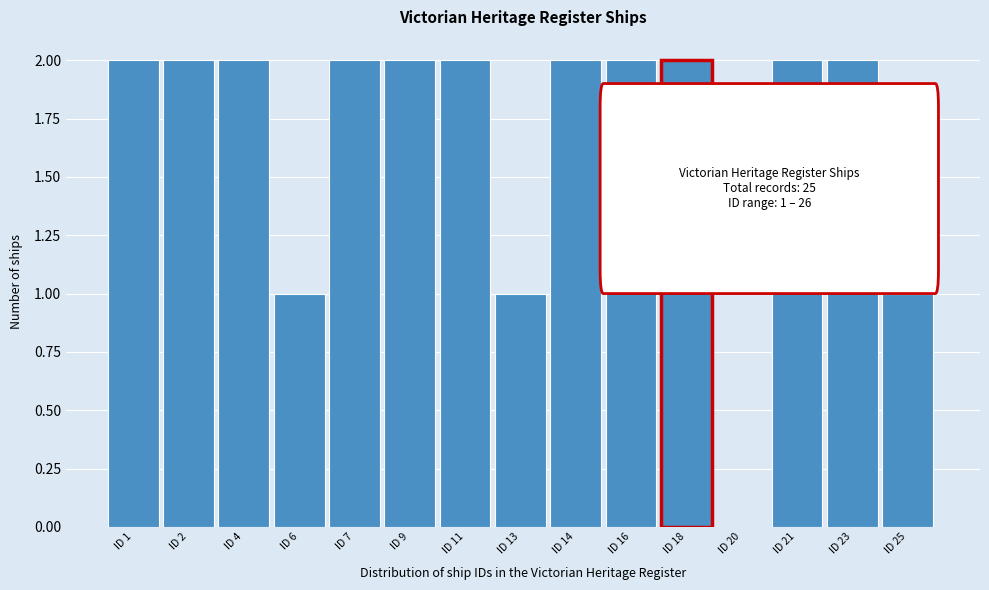

Reading left to right, extract all data points from this chart.

ID 1=2	ID 2=2	ID 4=2	ID 6=1	ID 7=2	ID 9=2	ID 11=2	ID 13=1	ID 14=2	ID 16=2	ID 18=2	ID 20=0	ID 21=2	ID 23=2	ID 25=1